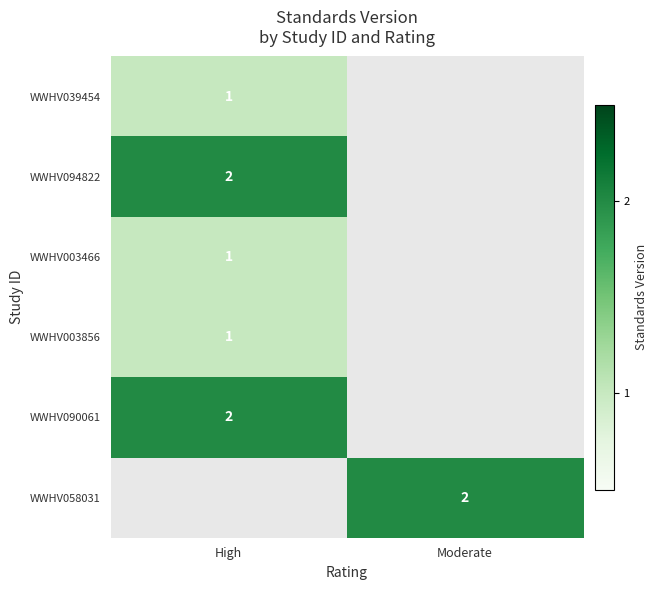

Between High and Moderate, which is larger?

Moderate